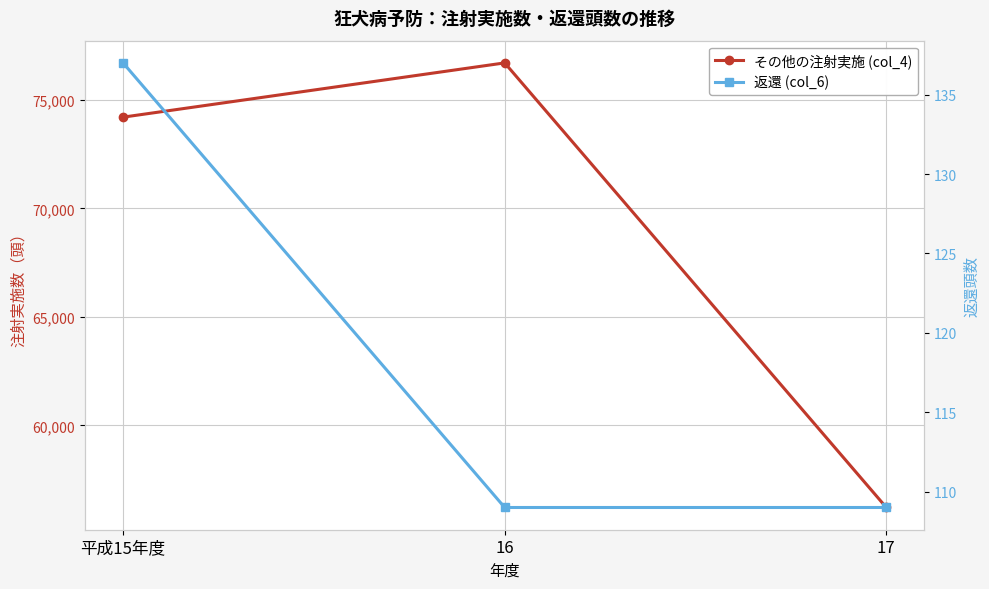

Where is 返還 (col_6) nearest to the value 123?

平成15年度